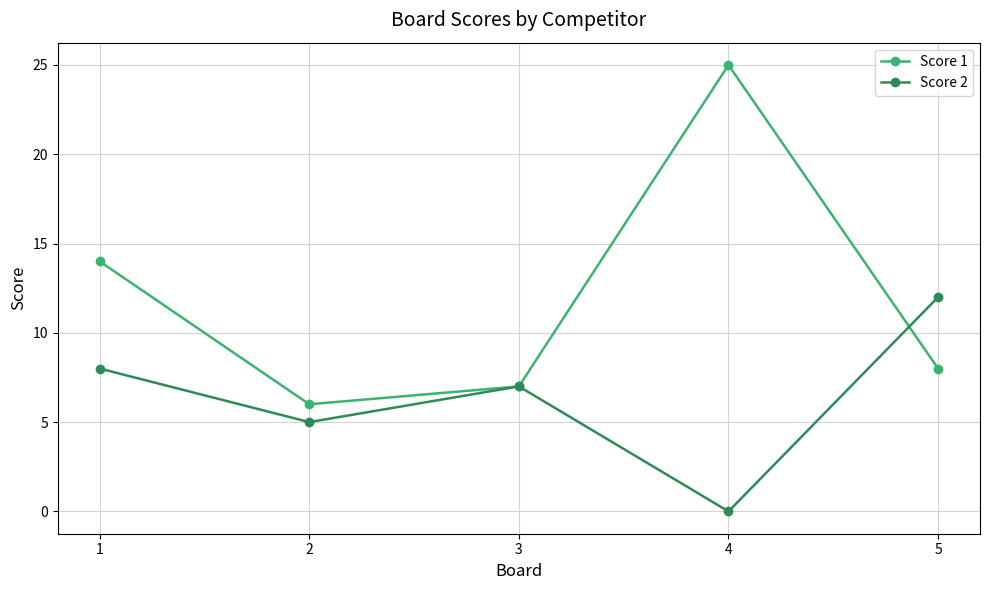

True or false: Score 2 has a value of 8 at 1.

True